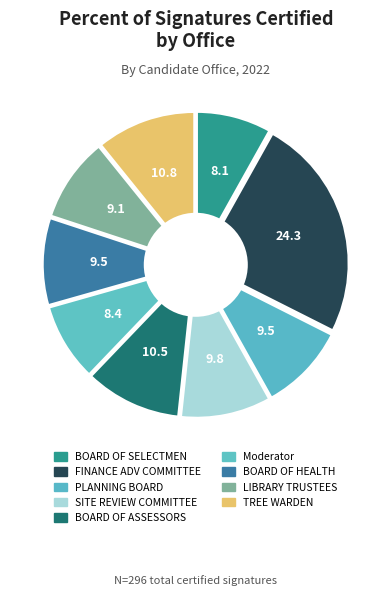

Is it true that LIBRARY TRUSTEES is 9% of the pie?

True